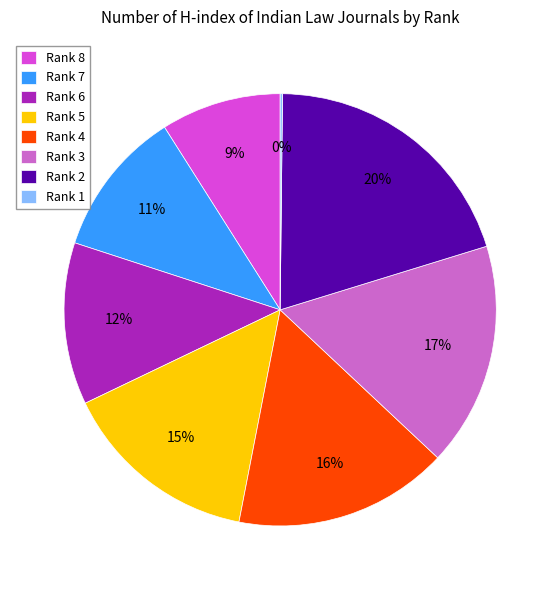

The Rank 8 slice represents 2% of the pie. True or false?

False